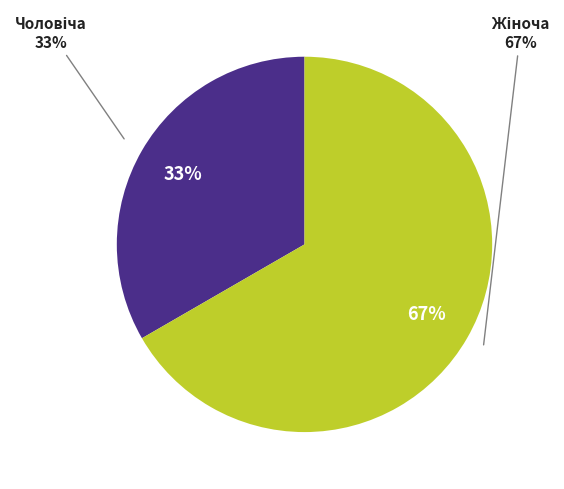

How many segments does this pie chart have?

2